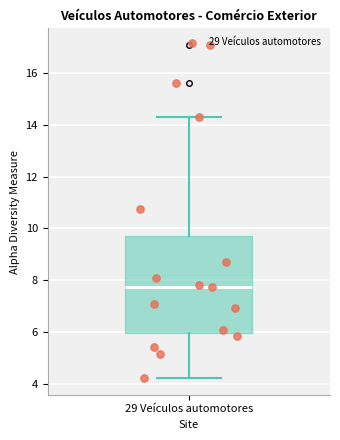

Transcribe this box plot: give where the median line is, the range the box spans, and where the two whiskers end, as read against the y-axis. The values are not printed on the chart, so give them approximately, as read against the axis.

median 7.8, box 6.0 to 9.8, whiskers 4.2 to 14.2